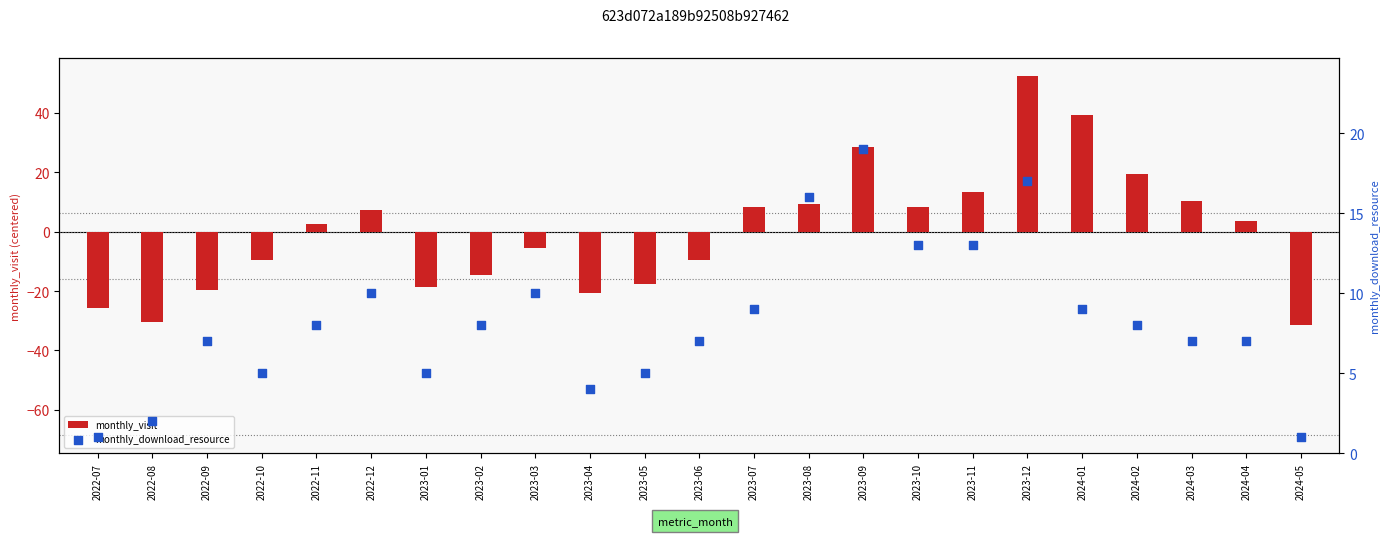

At how many categories does at least one series exceed 29?

2